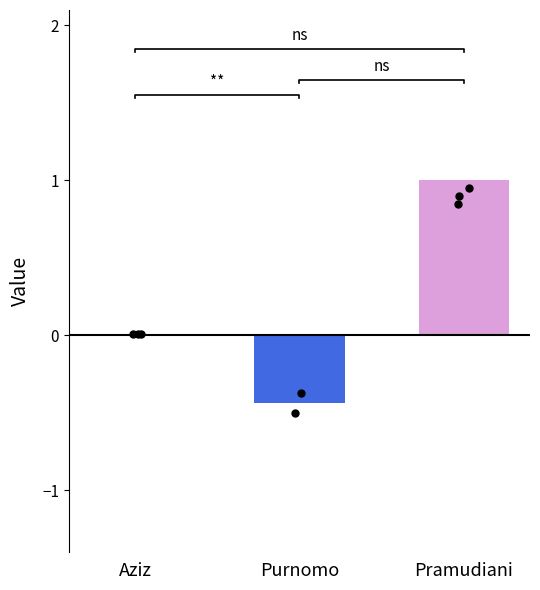

What is the change in value from Aziz to Pramudiani?

+1.0